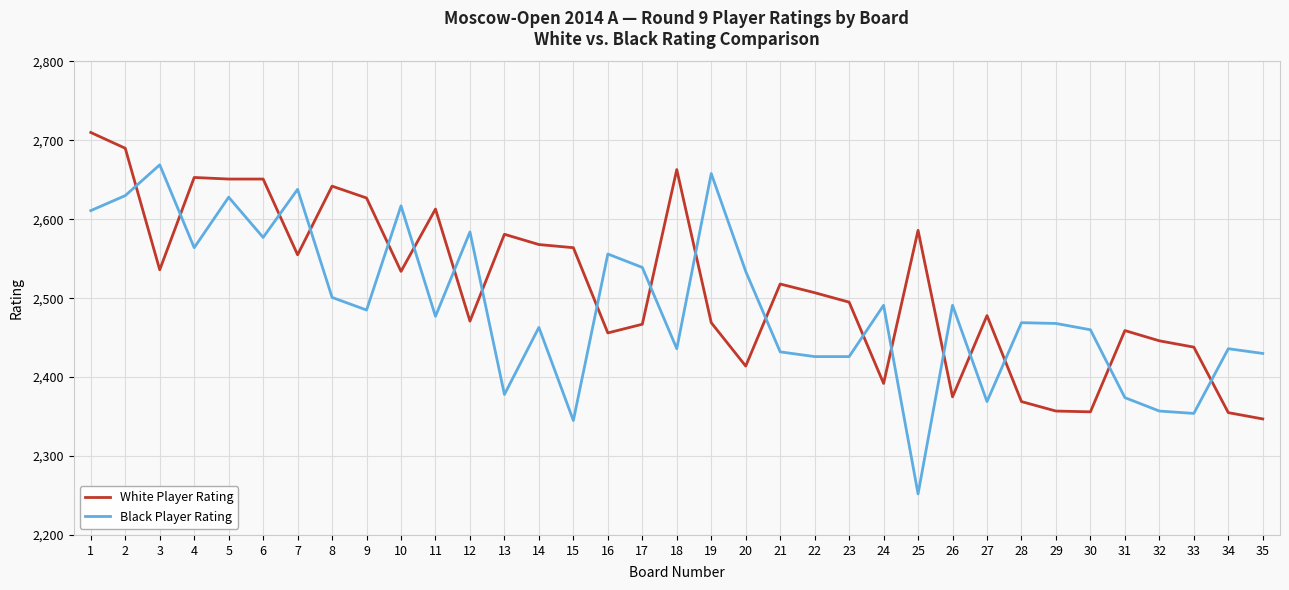

True or false: White Player Rating and Black Player Rating cross at least once.

True